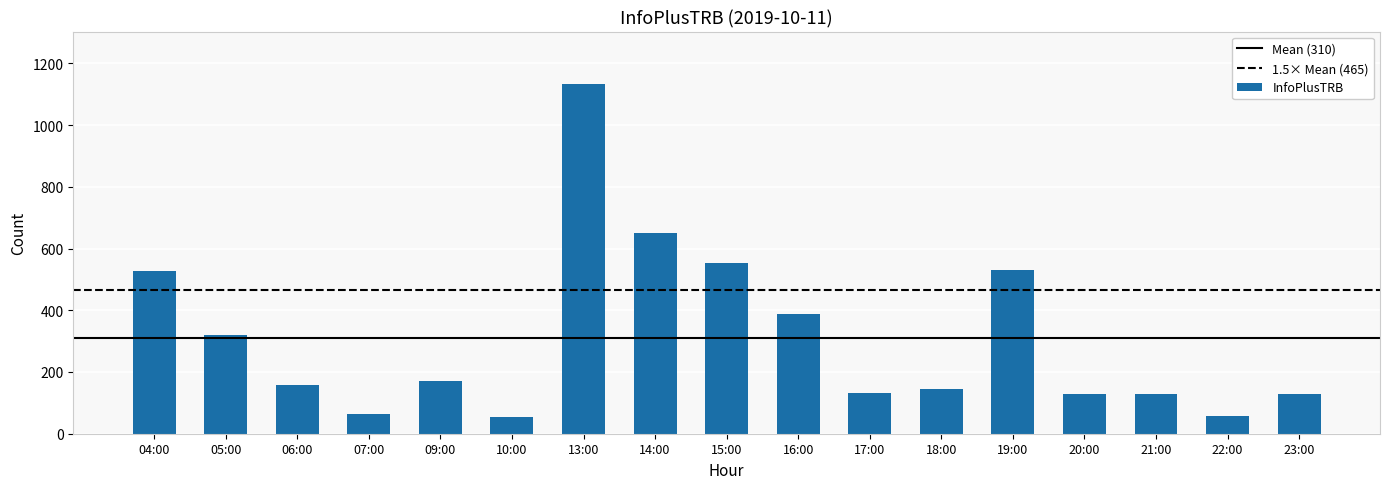

True or false: the data shows 897 at 14:00.

False